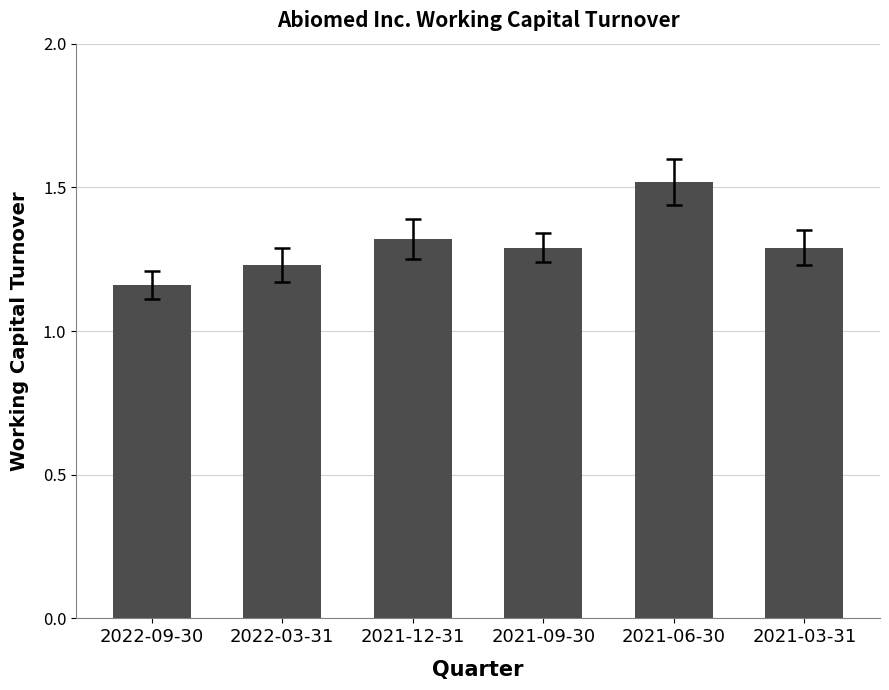

What is the change in value from 2022-09-30 to 2022-03-31?

+0.1